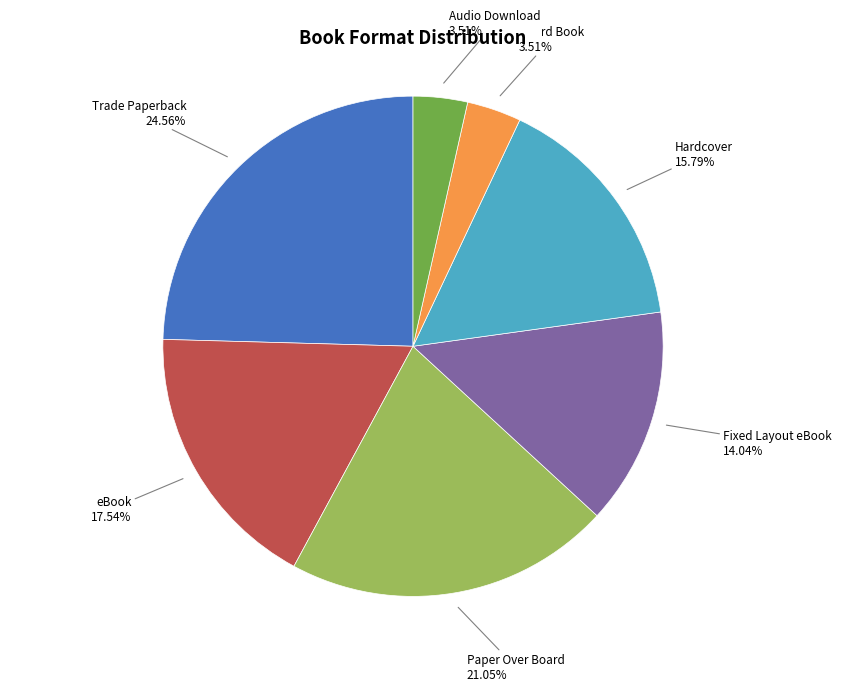

Combined, do Audio Download and Board Book account for over 50%?

No